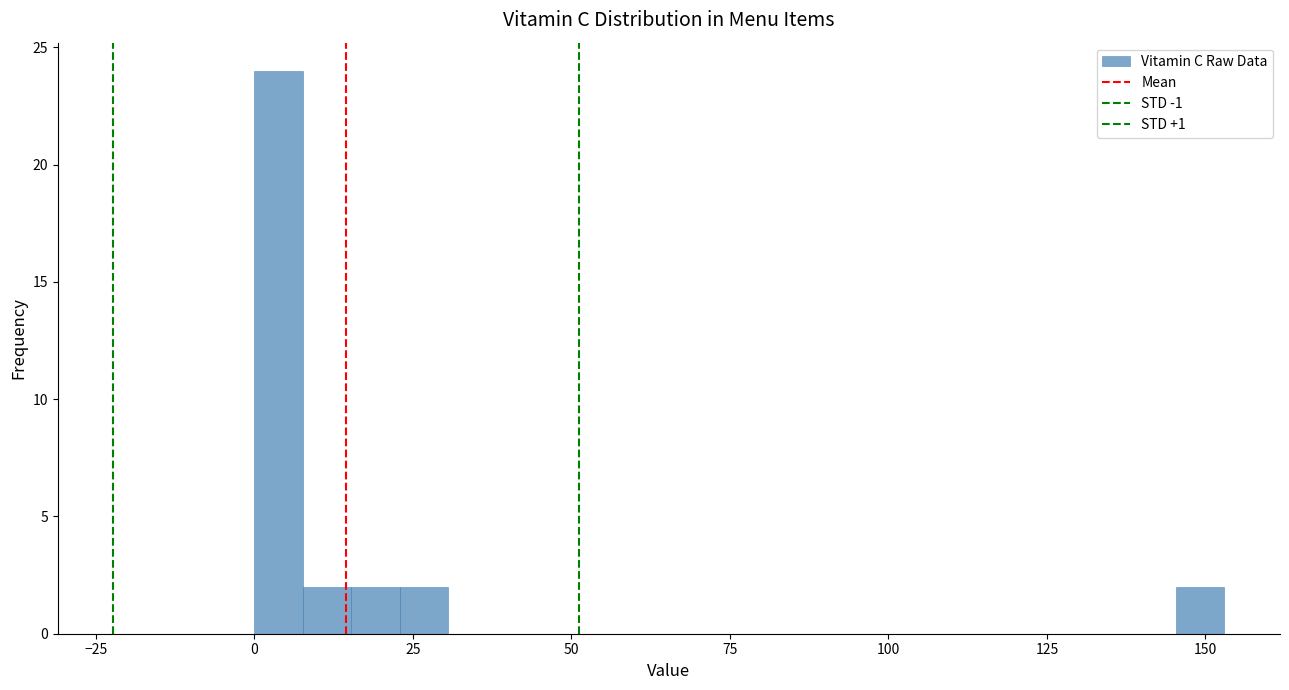

Around what value on the x-axis is the tallest bar? Give the approximate position of its centre, as read against the axis.

5